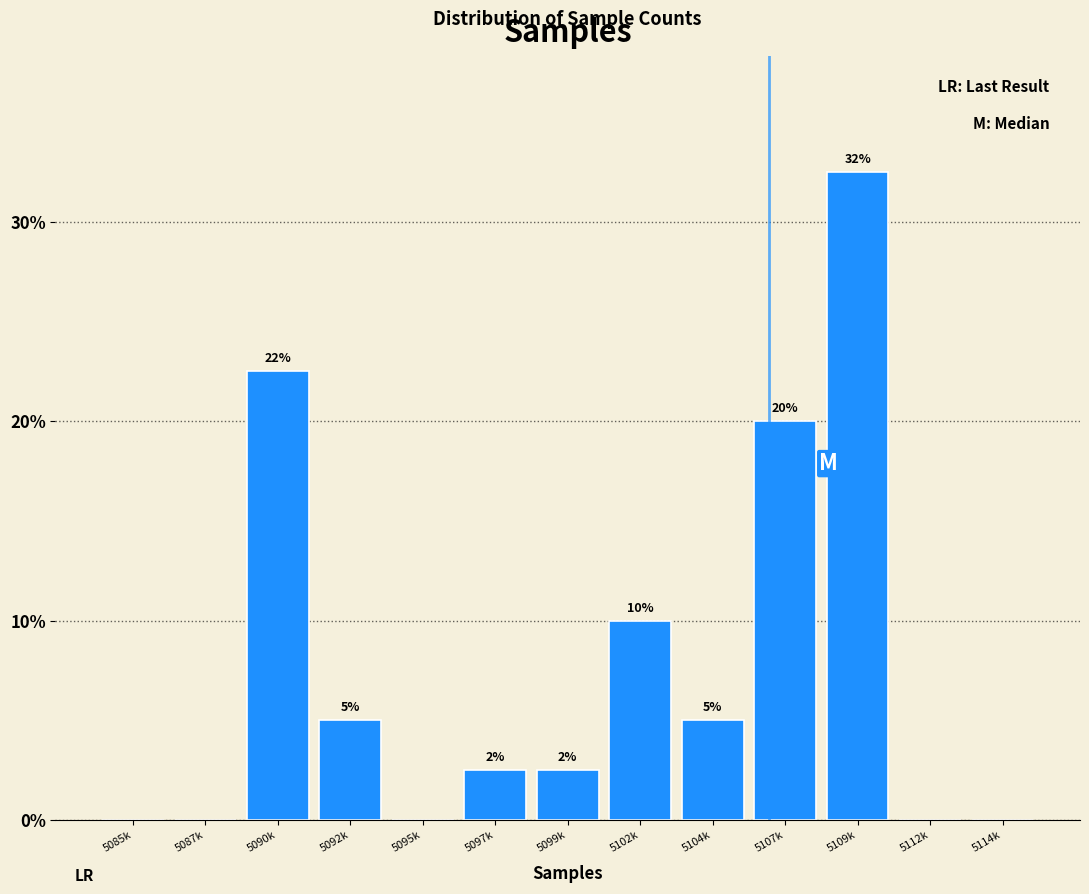

Is it true that the value at 5092k is 5.0?

True